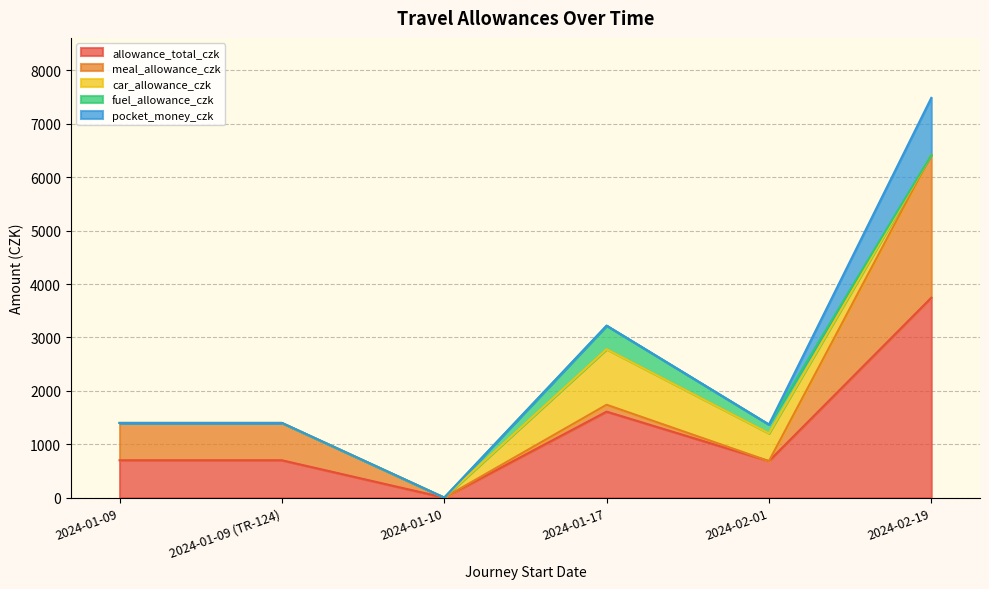

What is the maximum value for allowance_total_czk?

3743.0